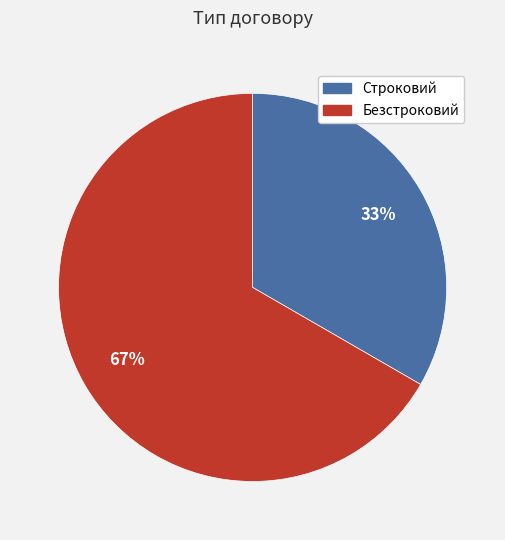

Which has a higher value, Строковий or Безстроковий?

Безстроковий